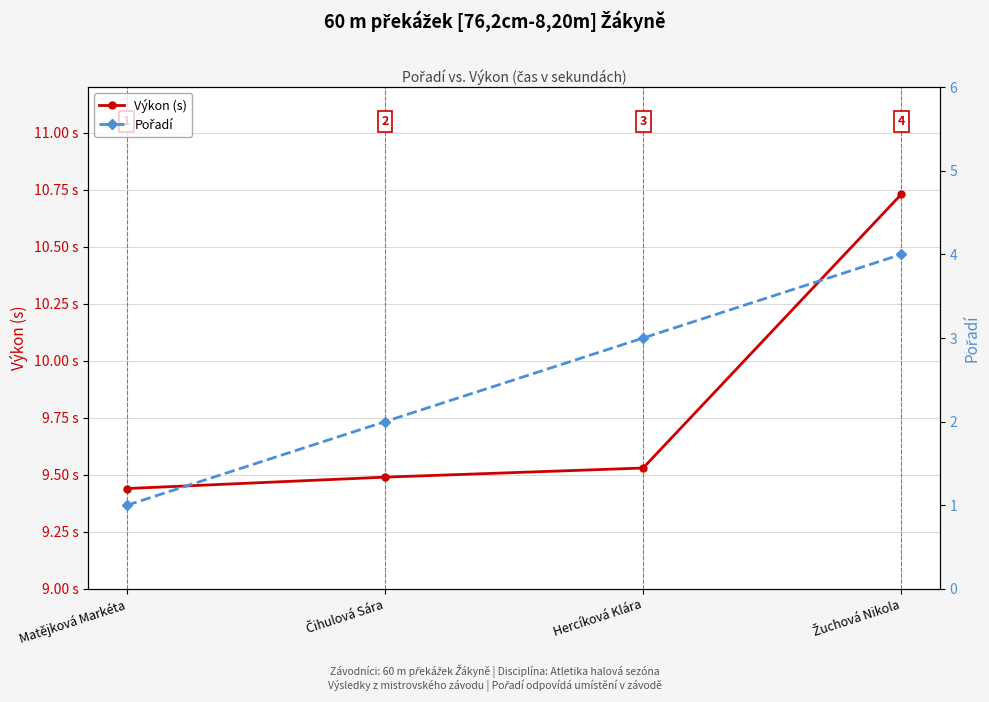

How many values in the Pořadí series exceed 3?

1